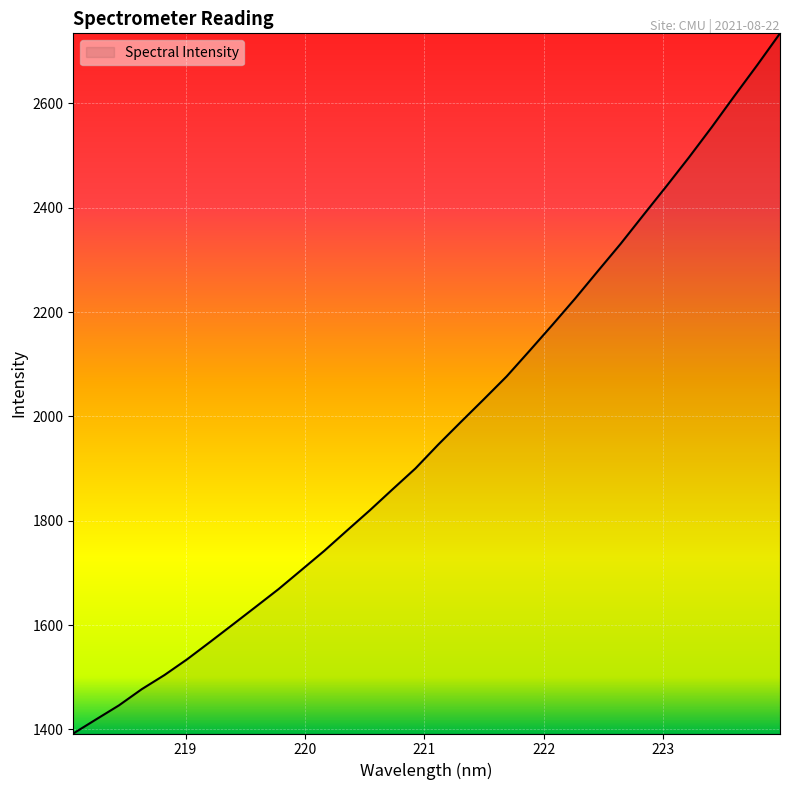

What is the minimum value shown in the chart?

1392.2